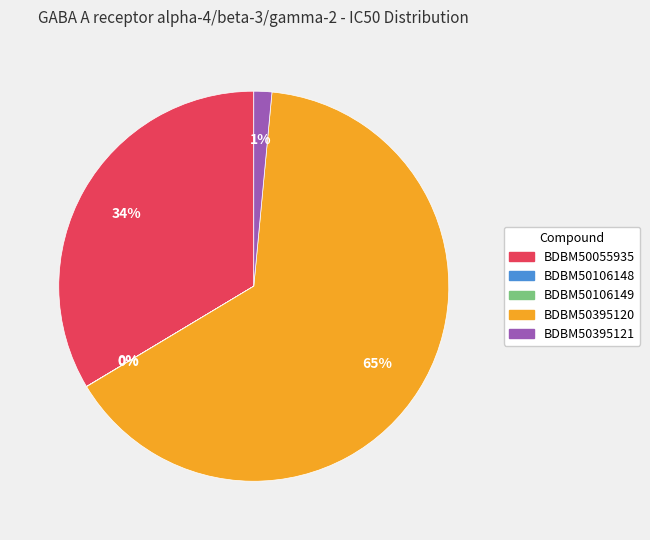

Which category accounts for the majority?

BDBM50395120